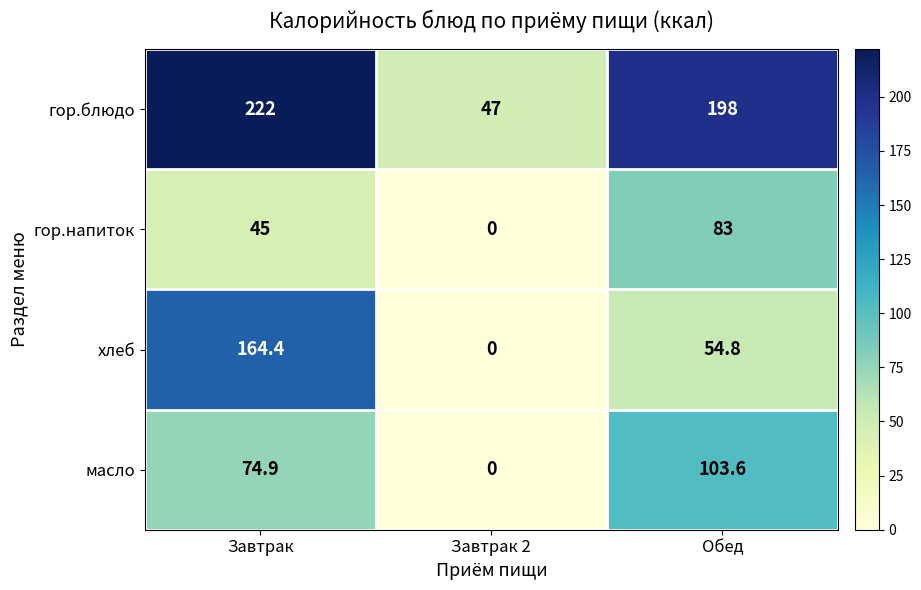

Reading left to right, list all the values displayed in this chart.

гор.блюдо: 222.0	47.0	198.0
гор.напиток: 45.0	0.0	83.0
хлеб: 164.4	0.0	54.8
масло: 74.9	0.0	103.6